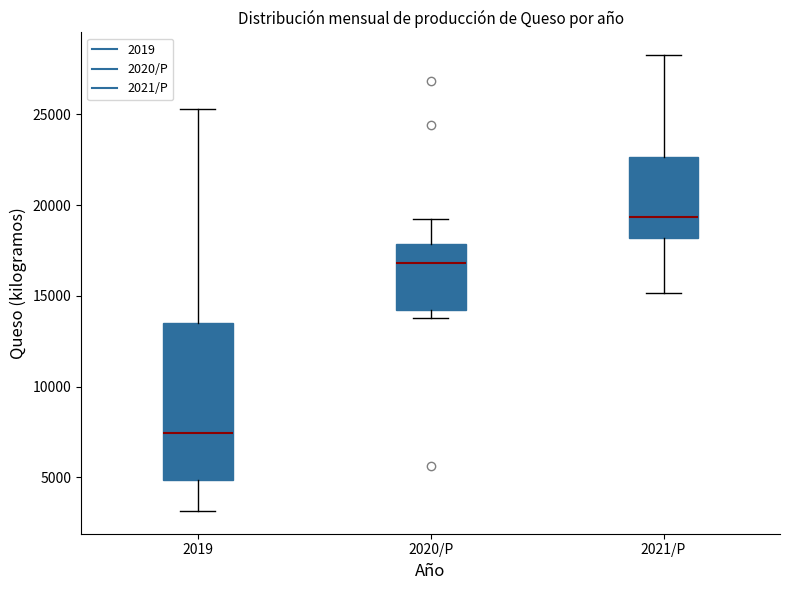

Which box is the tallest, from its lower edge to its upper edge?

2019